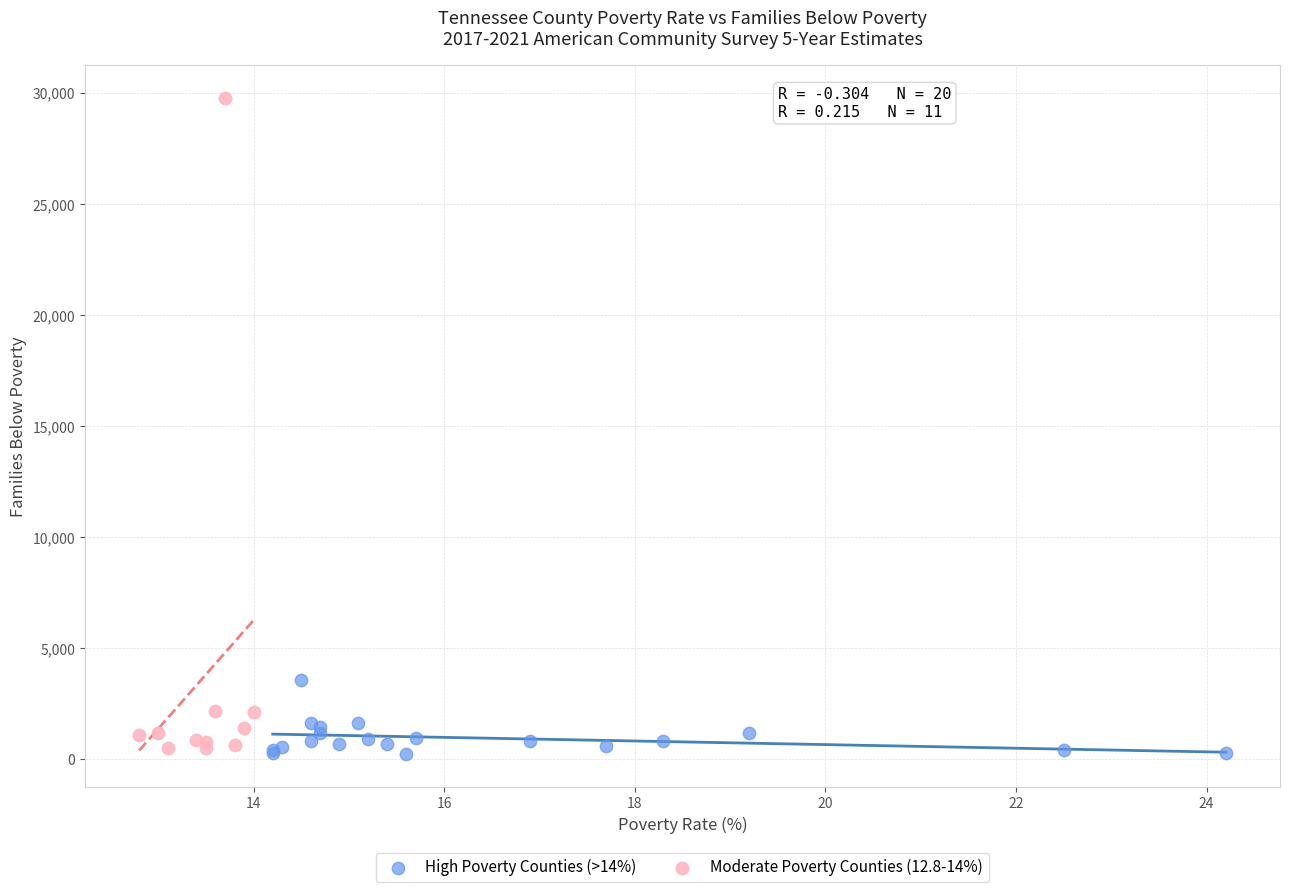

Which series has the largest Y range (max minus min)?

Moderate Poverty Counties (12.8-14%)